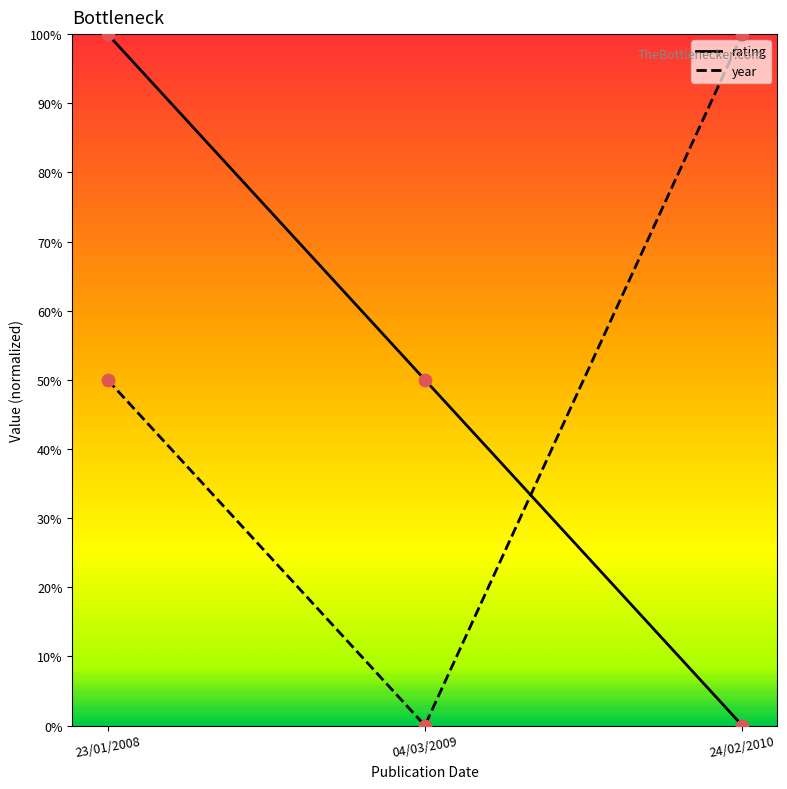

At which category is the sum across all series the highest?

23/01/2008